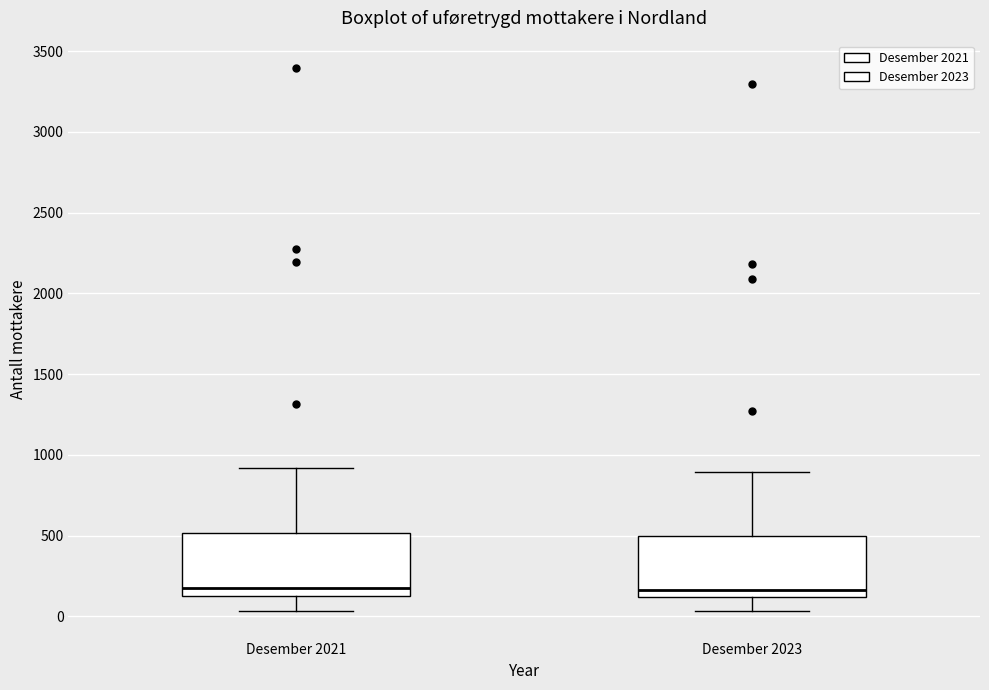

Reading left to right, read every box against the y-axis: the position of its median line, the range the box covers, and the ends of its whiskers. The values are not printed on the chart, so give them approximately, as read against the axis.

Desember 2021: median 150, box 100 to 500, whiskers 50 to 900
Desember 2023: median 150, box 100 to 500, whiskers 50 to 900